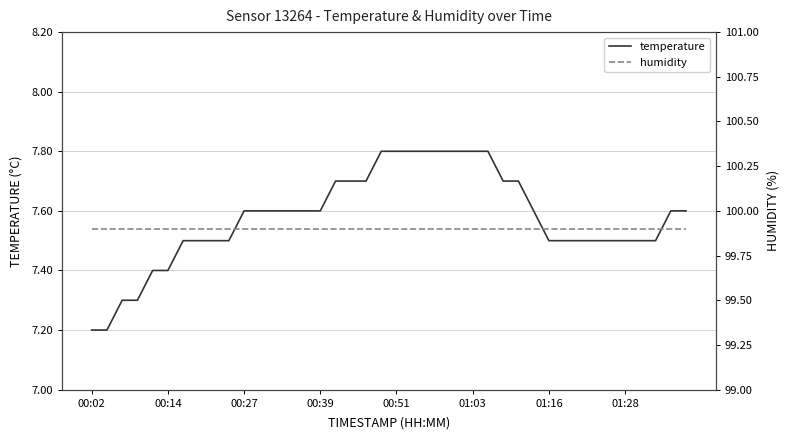

Is it true that temperature equals 7.5 at 33?

True